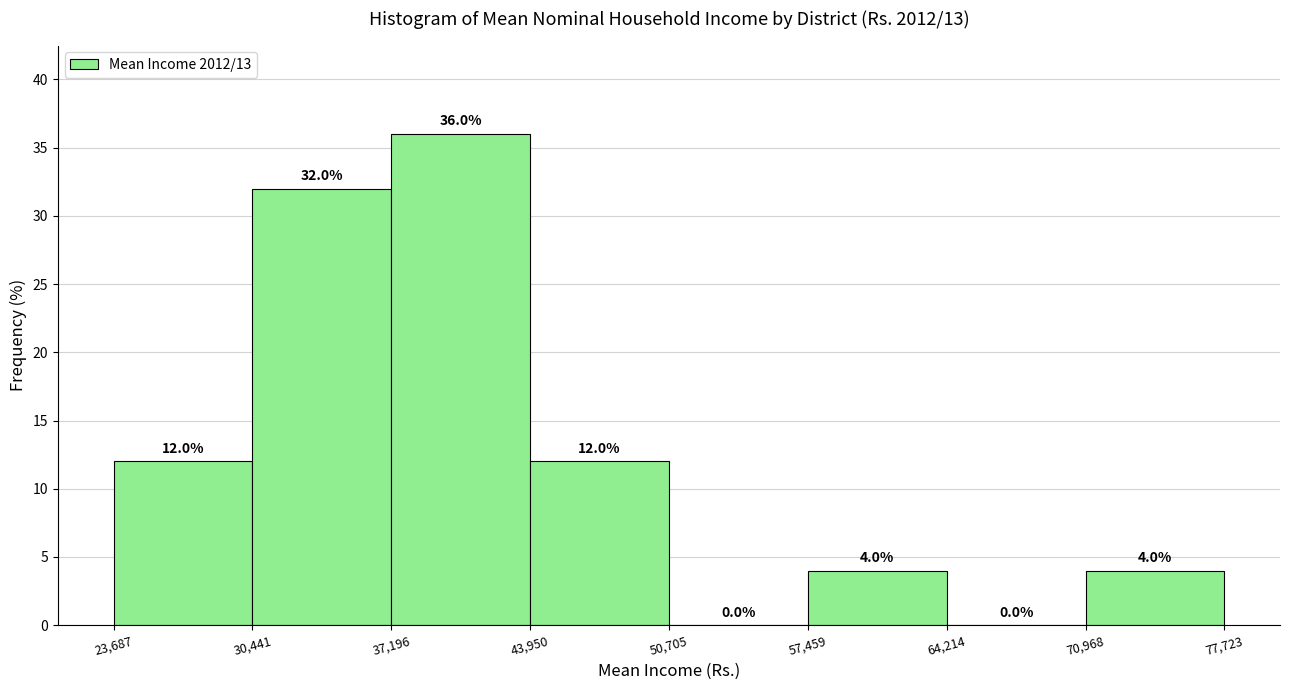

Reading left to right, list every bar in this chart as the range it spans on the x-axis followed by its height.

23,687 to 30,441: 12.0
30,441 to 37,196: 32.0
37,196 to 43,950: 36.0
43,950 to 50,705: 12.0
50,705 to 57,459: 0.0
57,459 to 64,214: 4.0
64,214 to 70,968: 0.0
70,968 to 77,723: 4.0